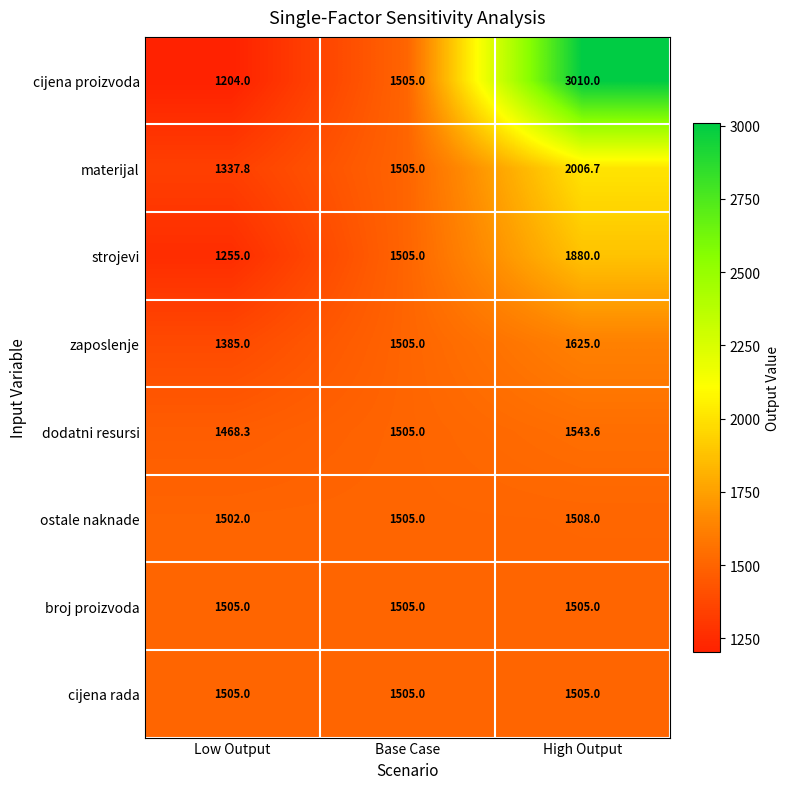

Is it true that cijena rada equals 1505.0 at Low Output?

True